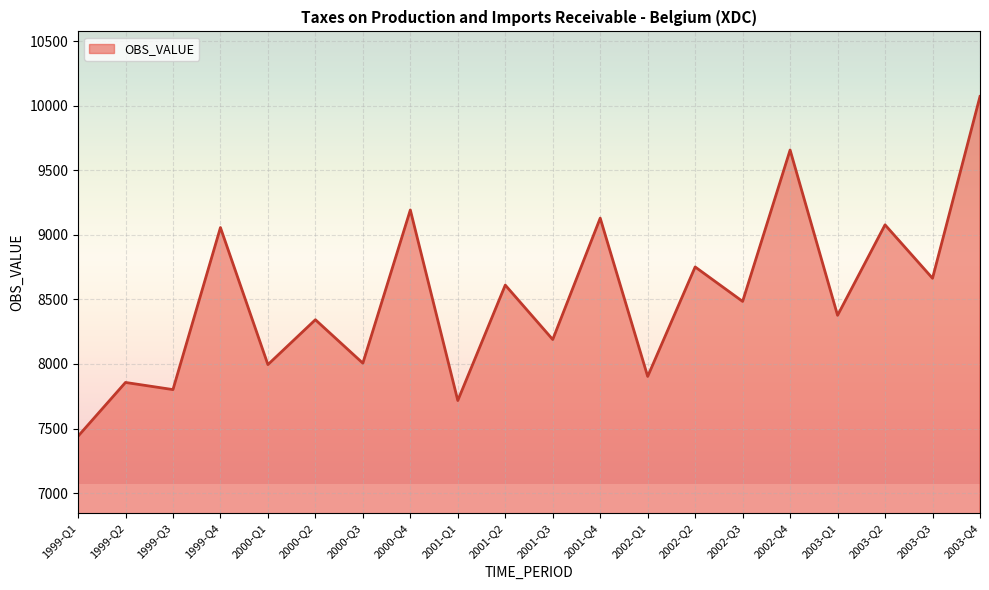

Between 2000-Q3 and 2002-Q1, which is larger?

2000-Q3